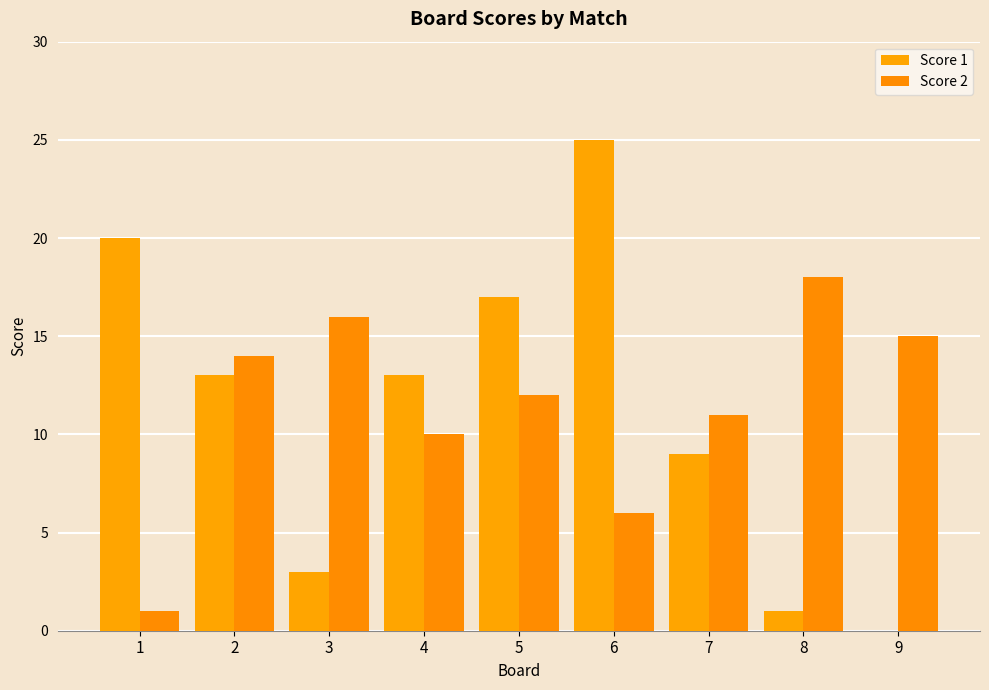

What is the sum of the Score 1 values at 2 and 3?

16